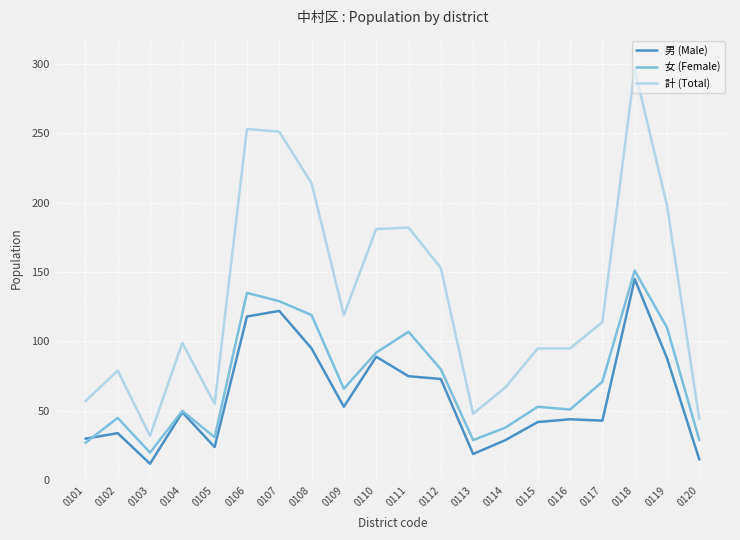

The value of 男 (Male) at 0113 is 19. True or false?

True